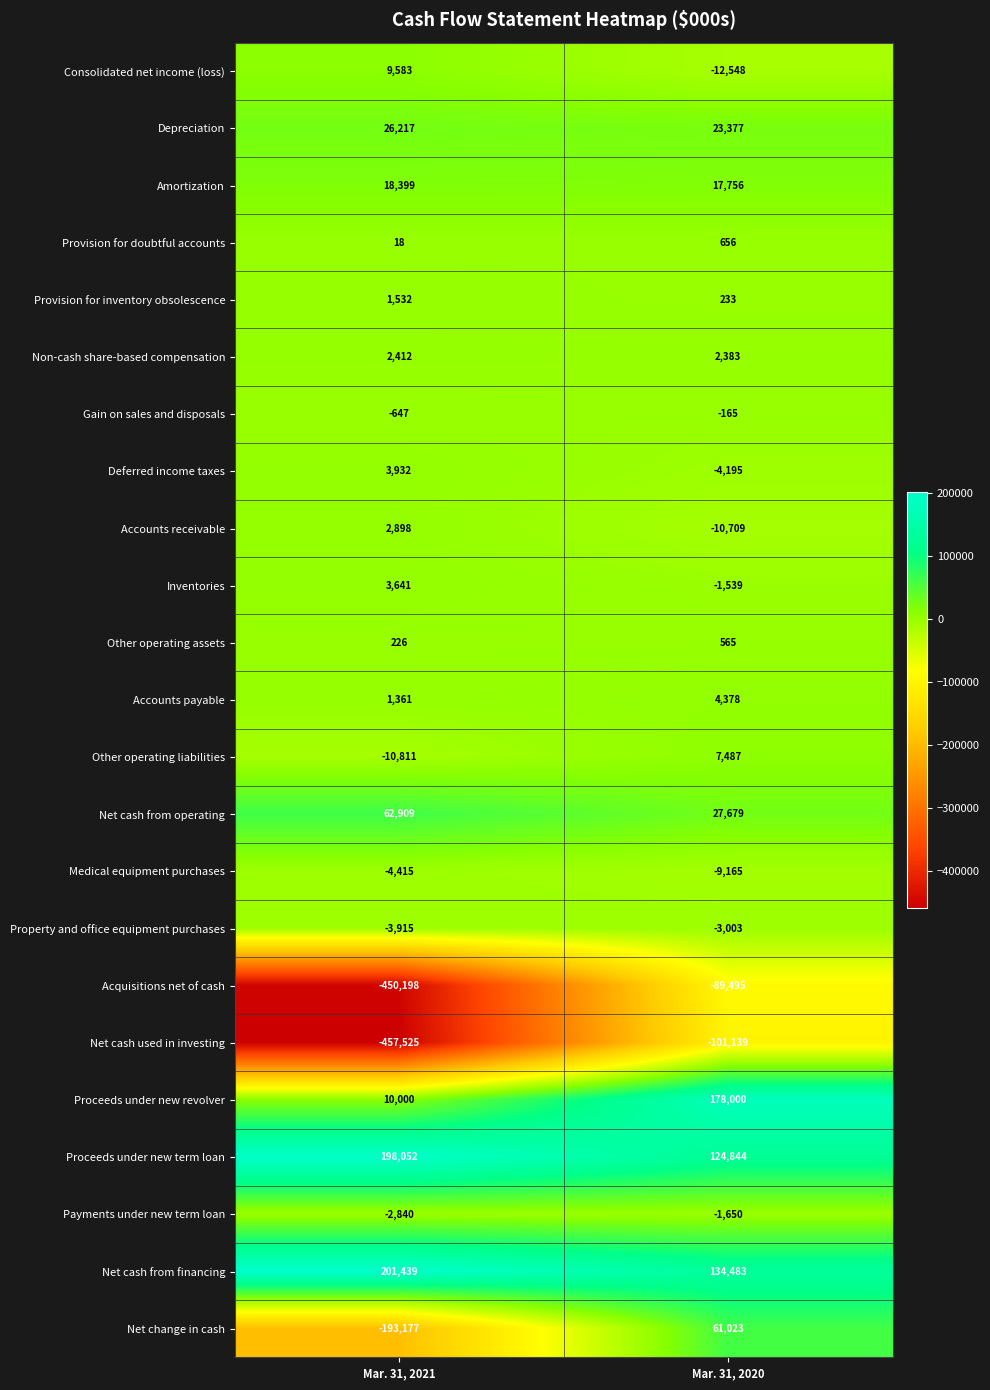

What is the difference between the highest and lowest values at Mar. 31, 2021?

658964